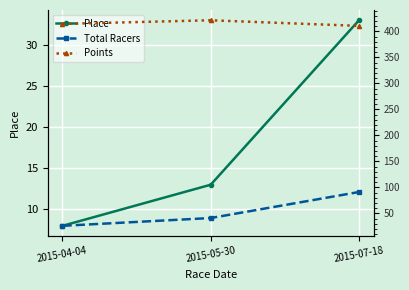

How many data points in Total Racers are less than 41?

1